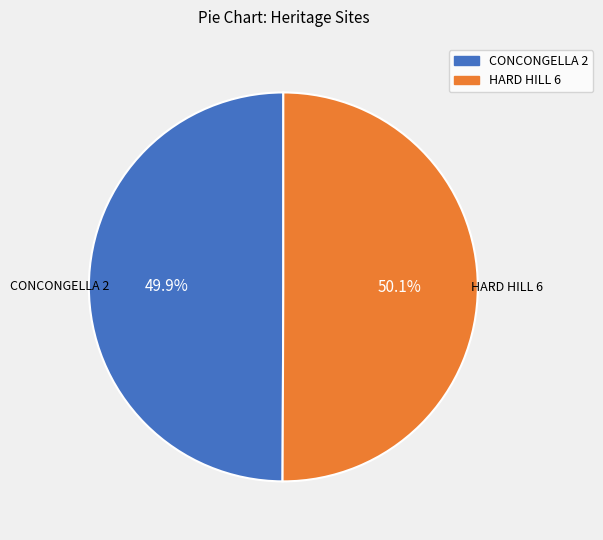

Is there a majority slice in this chart?

Yes